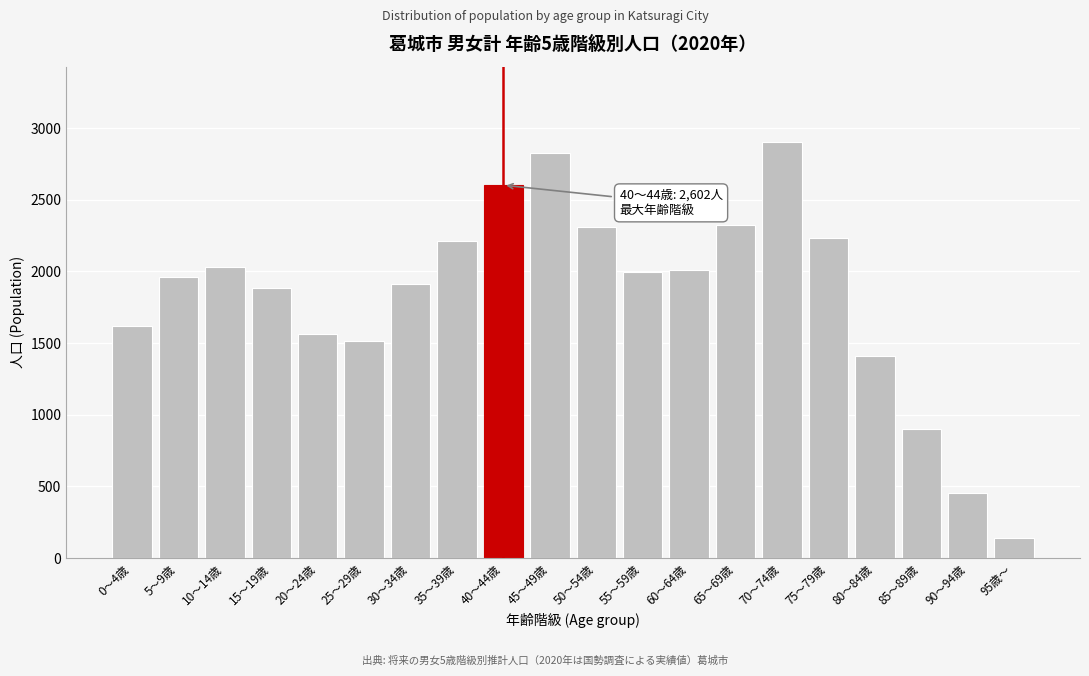

What is the label of the 13th bar from the right?

35～39歳